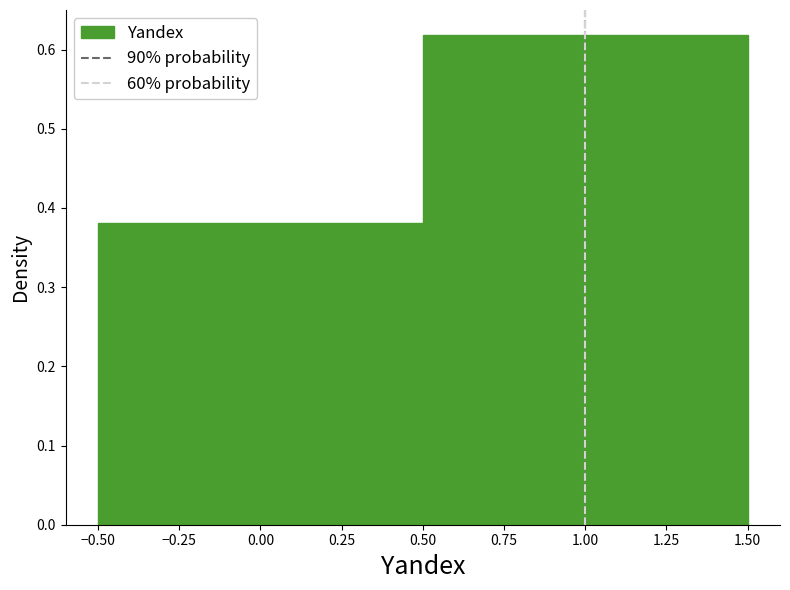

Reading left to right, list every bar in this chart as the range it spans on the x-axis followed by its height. The values are not printed on the chart, so give them approximately, as read against the axis.

-0.50 to 0.50: 0.38
0.50 to 1.50: 0.62